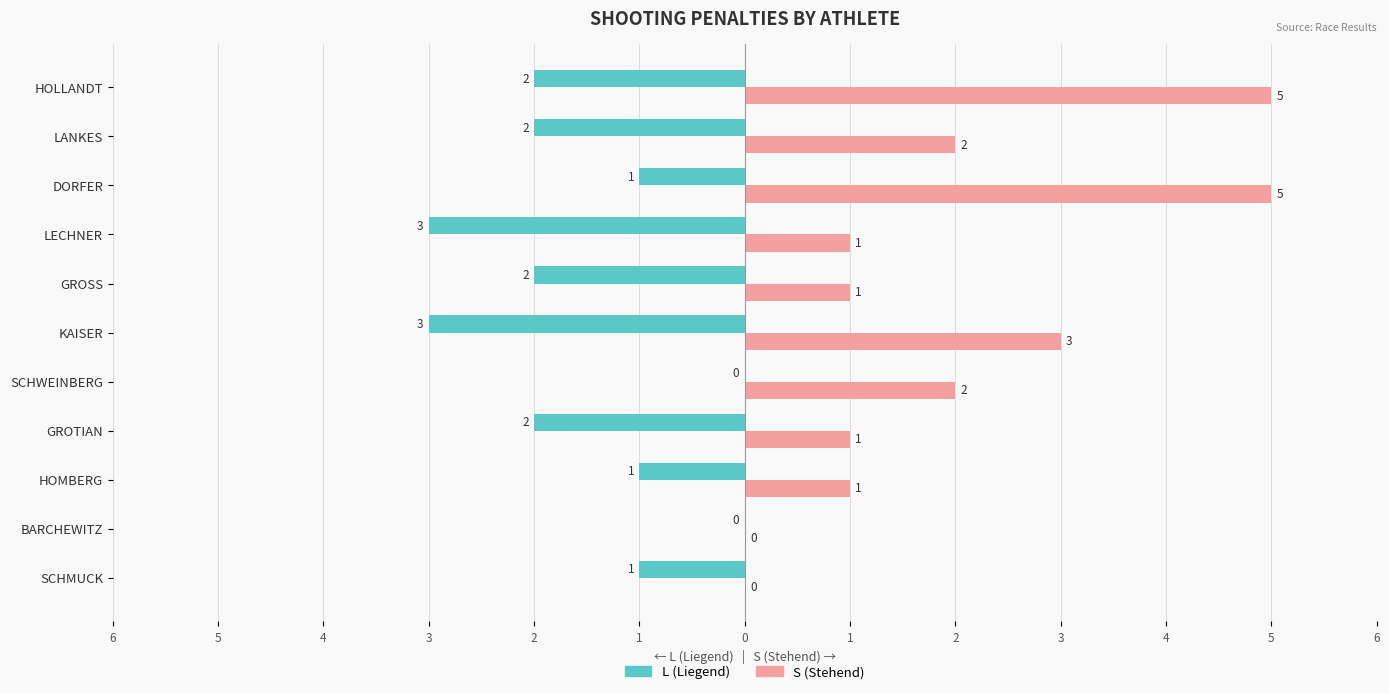

What are all the series names shown in the legend?

L (Liegend), S (Stehend)